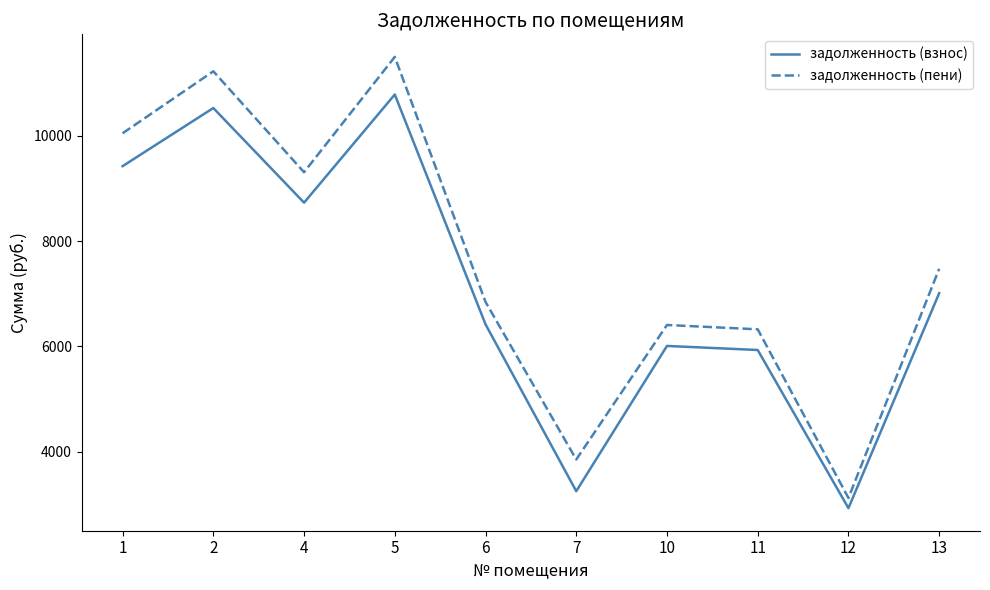

Is it true that задолженность (пени) equals 2571.9 at 5?

False